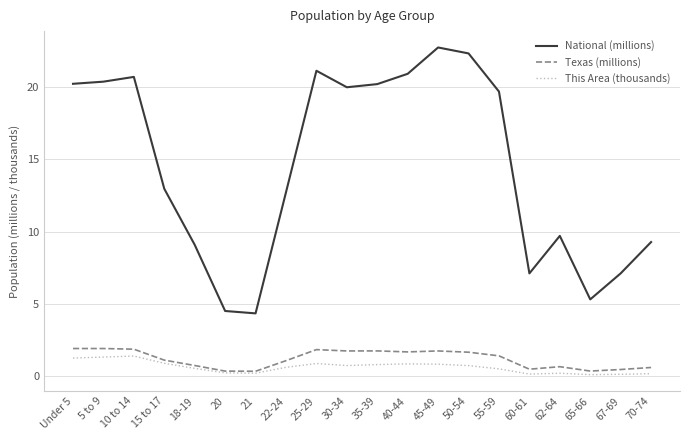

At how many categories does at least one series exceed 19?

10